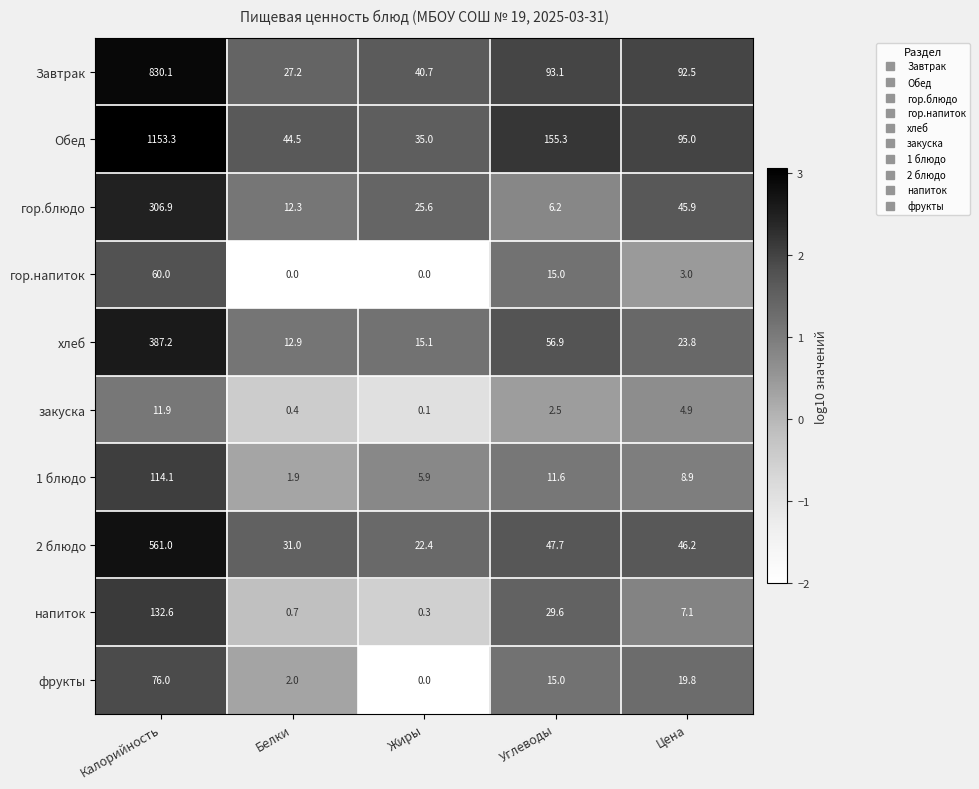

What is the total value across all series at Калорийность?

3633.1